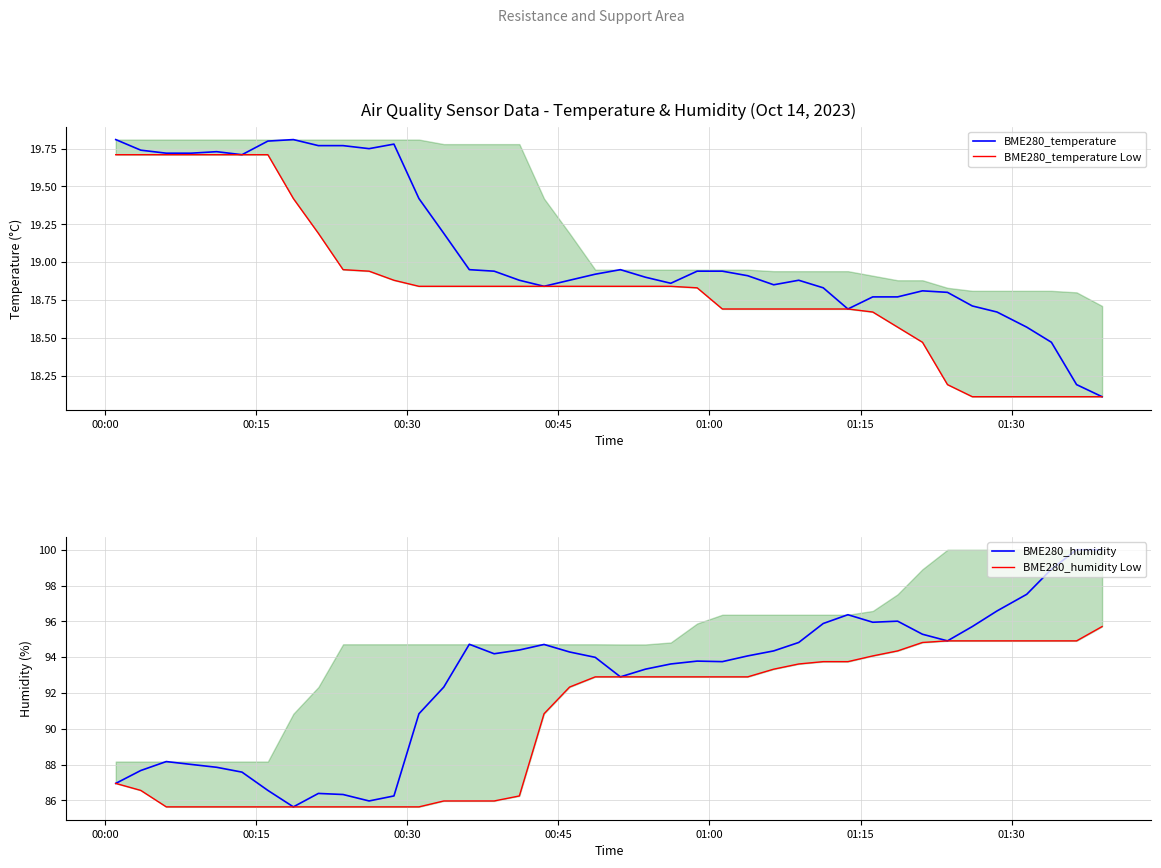

What is the minimum value for BME280_temperature?

18.1